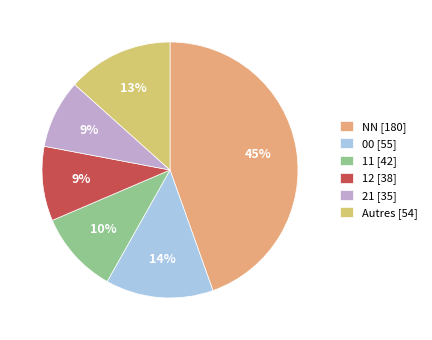

How many slices are in this pie chart?

6